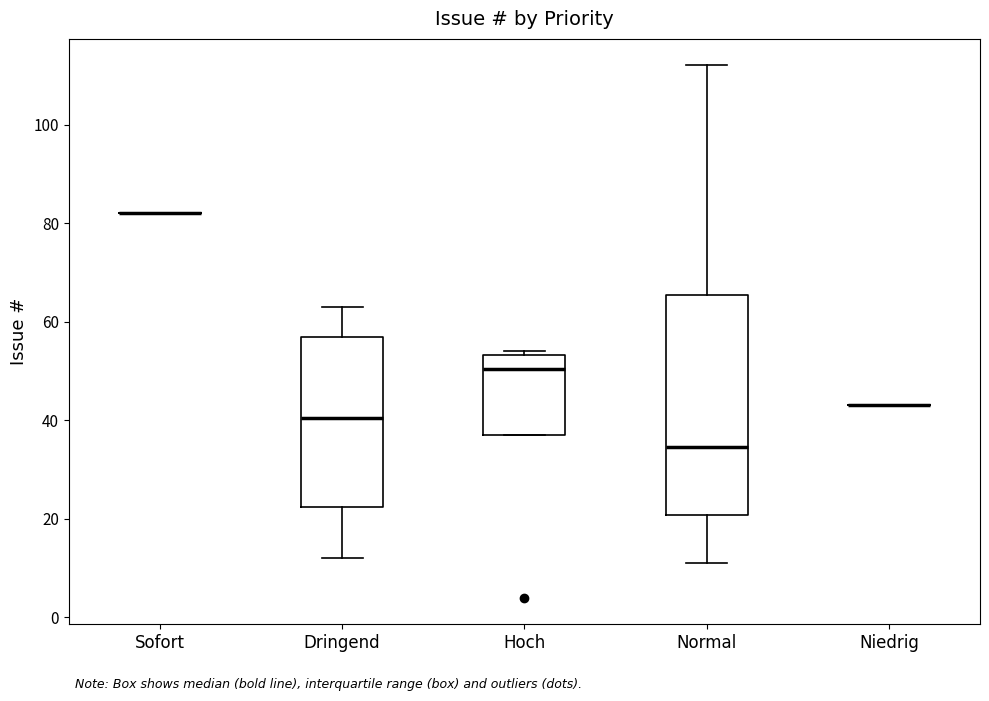

Reading left to right, transcribe this box plot: for each box, give where its median line is, the range the box spans, and where its two whiskers end, as read against the y-axis. The values are not printed on the chart, so give them approximately, as read against the axis.

Sofort: box collapsed to a line at 82, whiskers 82 to 82
Dringend: median 40, box 22 to 58, whiskers 12 to 64
Hoch: median 50, box 38 to 54, whiskers 38 to 54 (just above the box's upper edge)
Normal: median 34, box 20 to 66, whiskers 12 to 112
Niedrig: box collapsed to a line at 44, whiskers 44 to 44